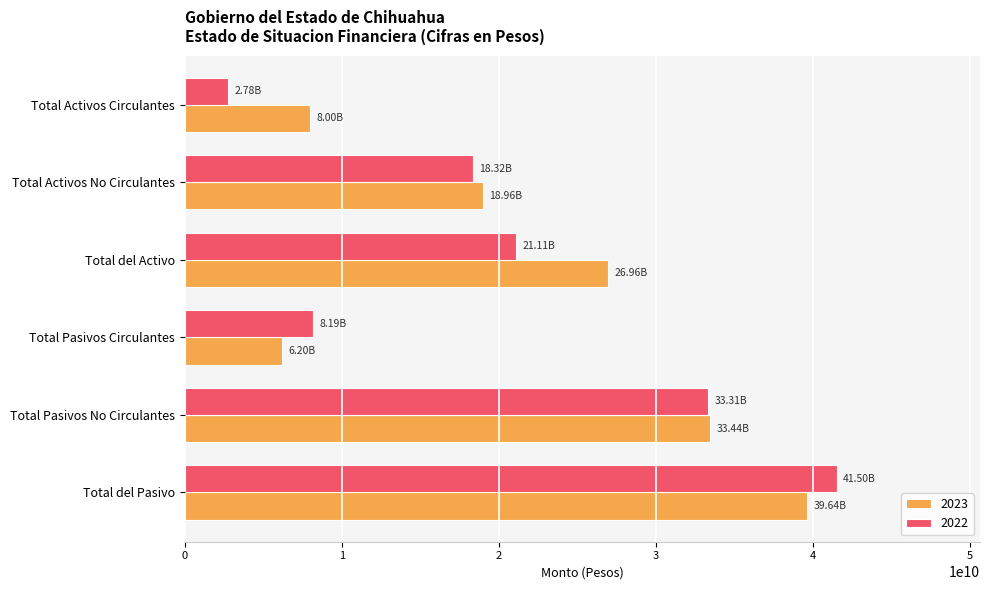

At which category does the chart reach its minimum across all series?

Total Activos Circulantes